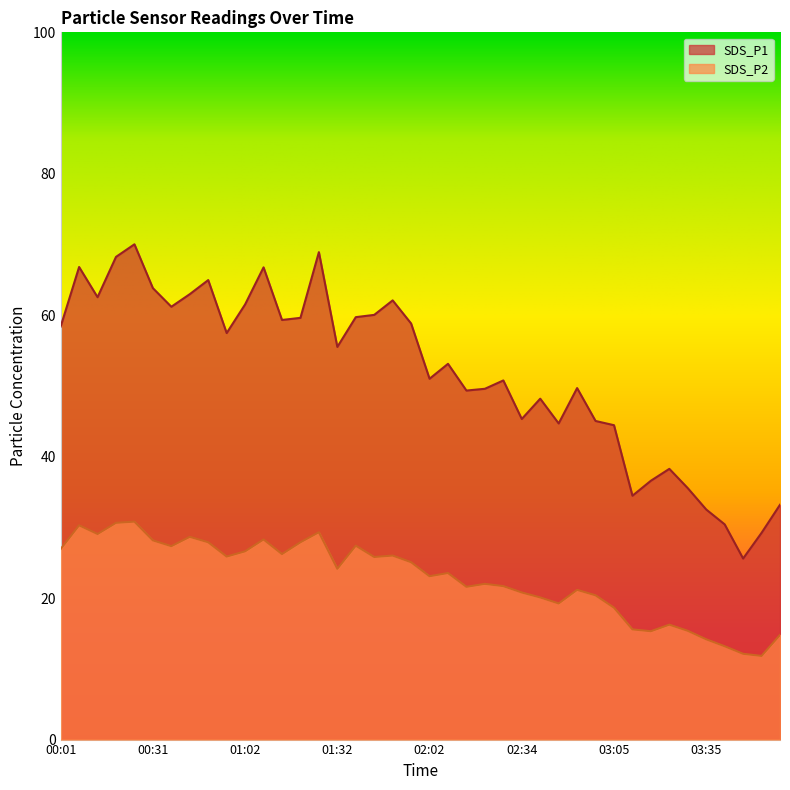

True or false: SDS_P1 has a value of 89.8 at 01:44.

False